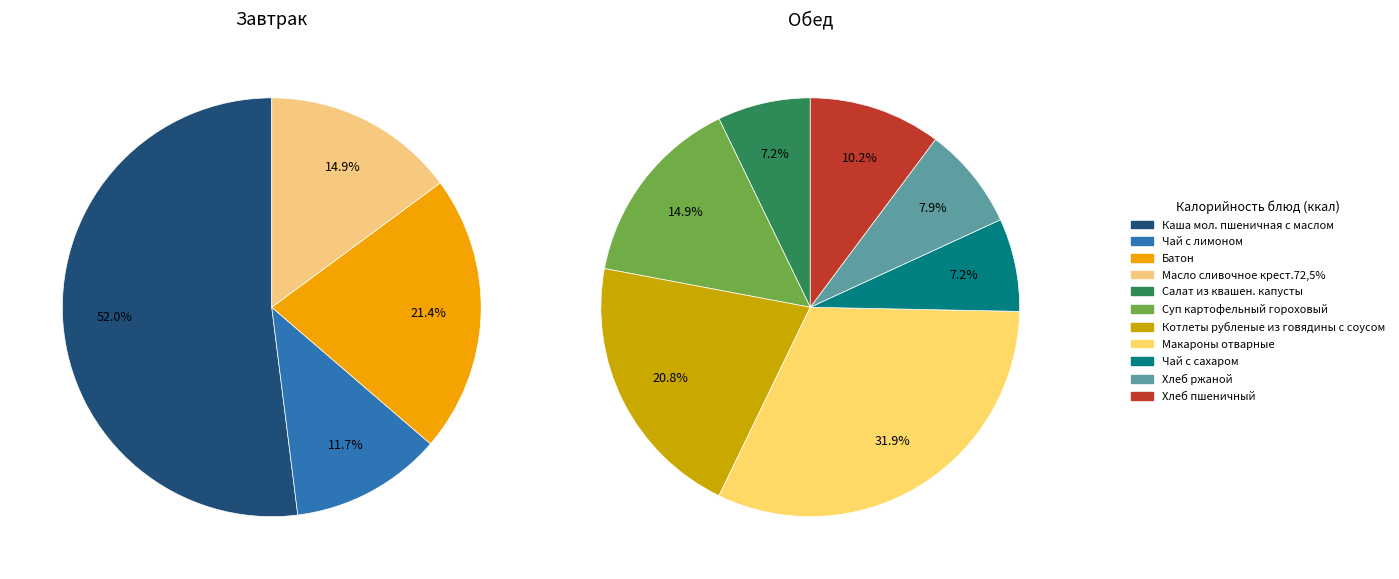

Is it true that Каша мол. пшеничная с маслом is 32% of the pie?

False